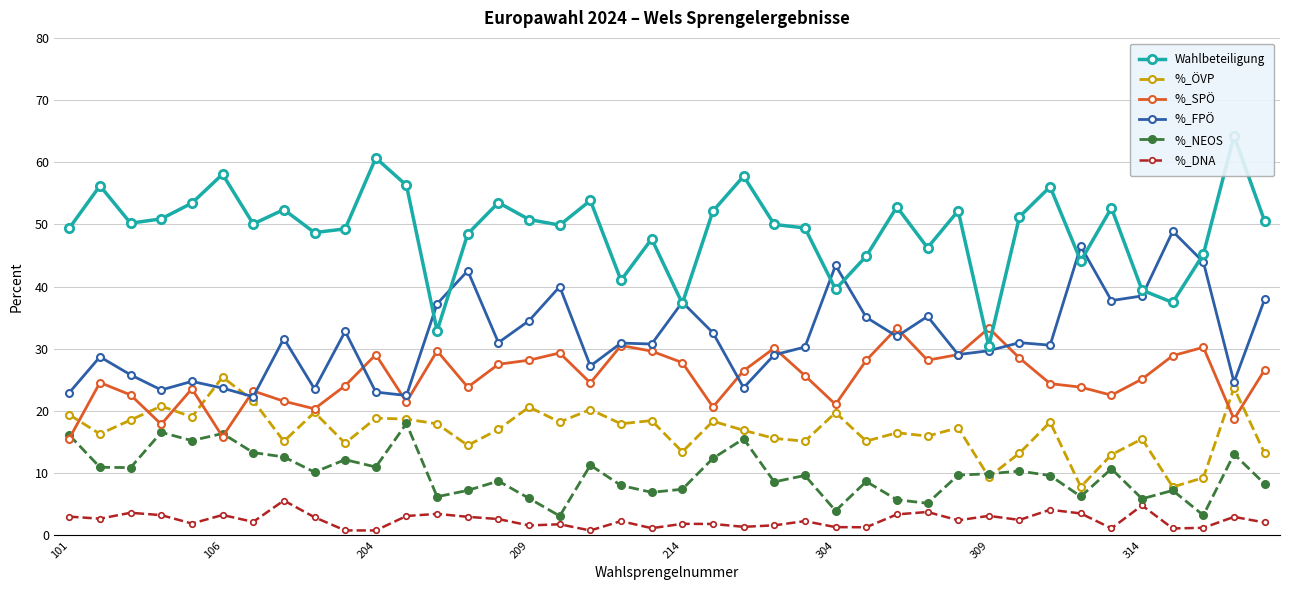

Is the value of %_DNA at 22 greater than the value of %_FPÖ at 8?

No